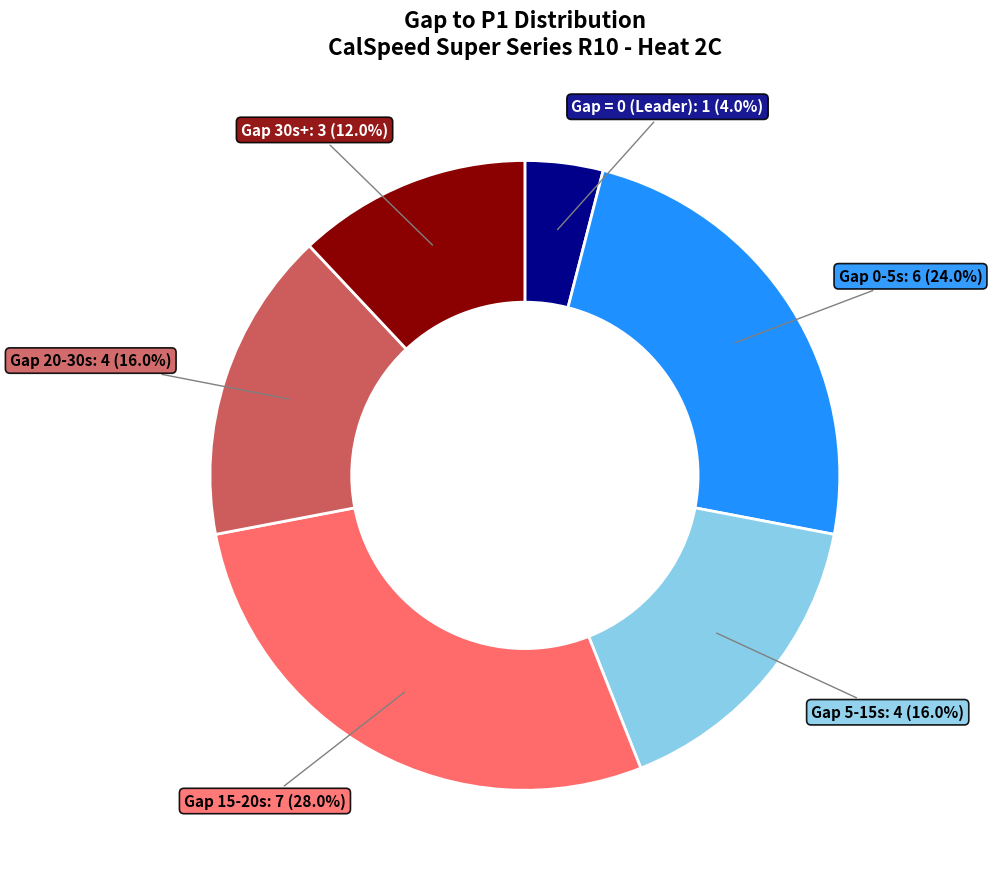

Is there any slice that represents more than half of the pie?

No